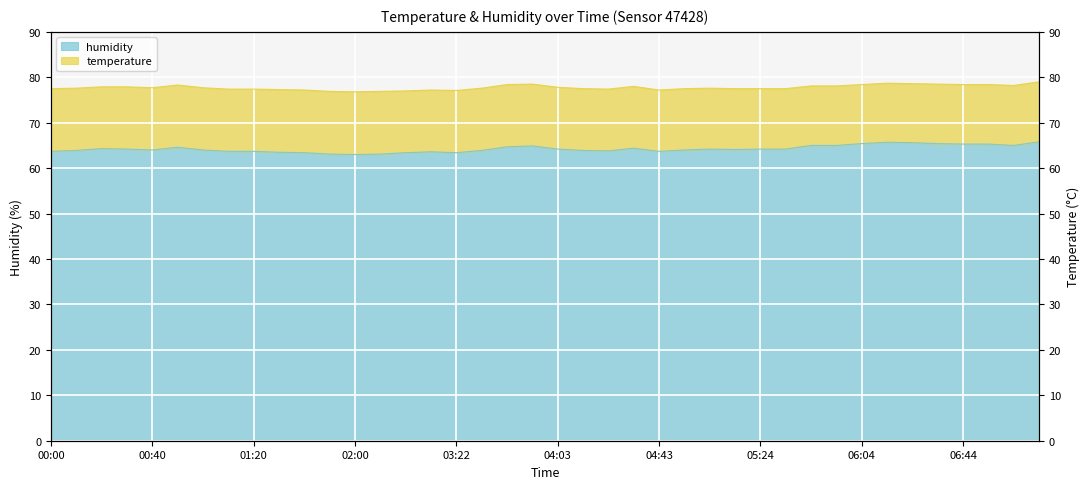

The chart shows a value of 31.4 at 03:43. True or false?

False